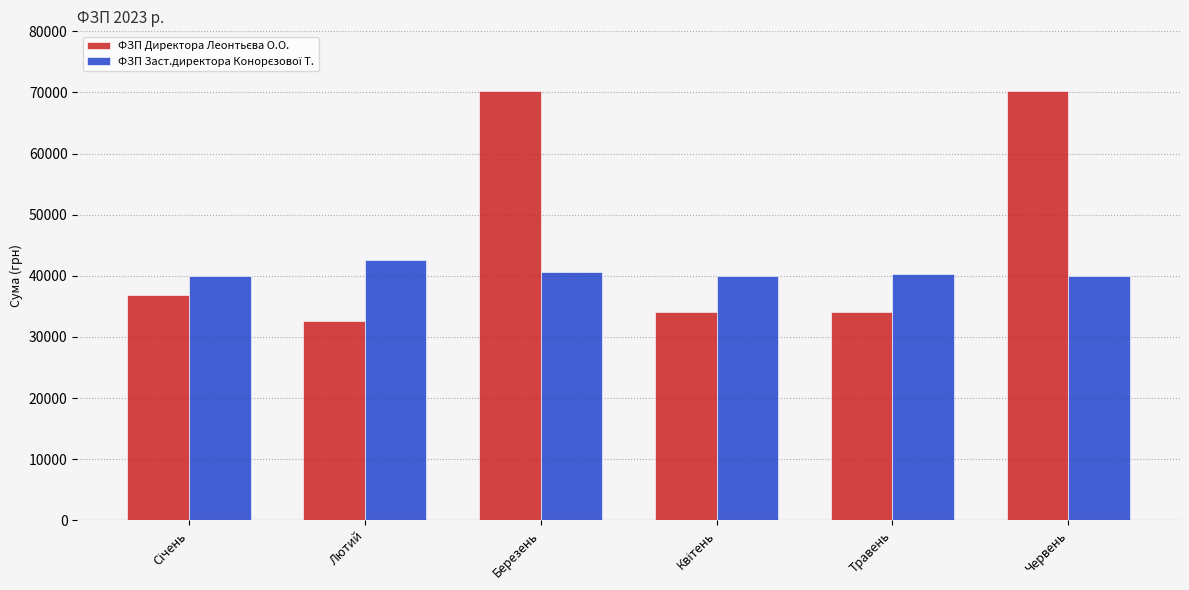

How many categories are shown in the chart?

6